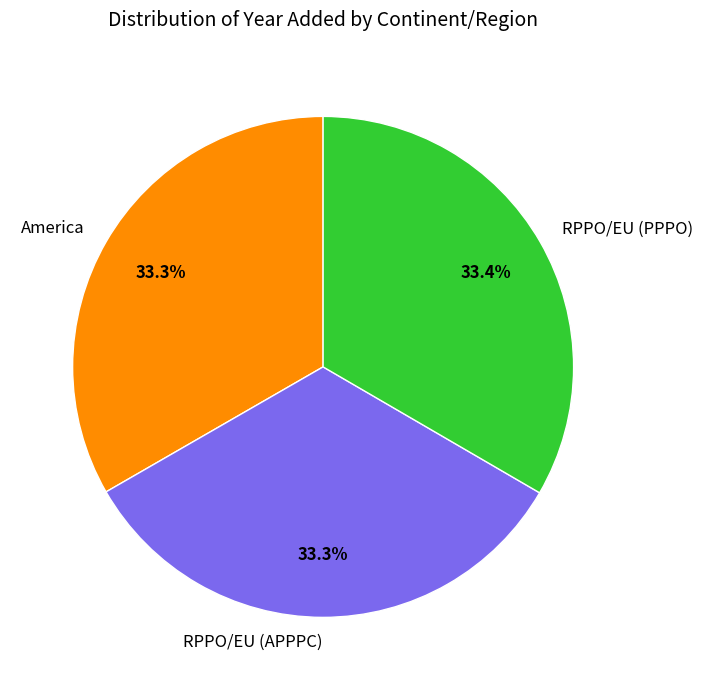

Does RPPO/EU (APPPC) represent more than half of the total?

No